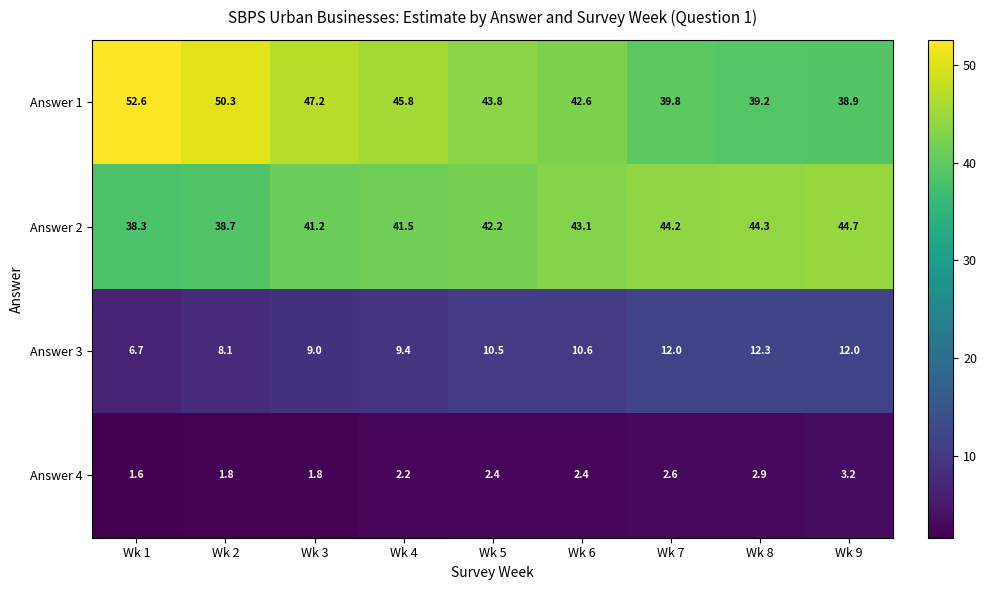

At how many categories does at least one series exceed 7?

9